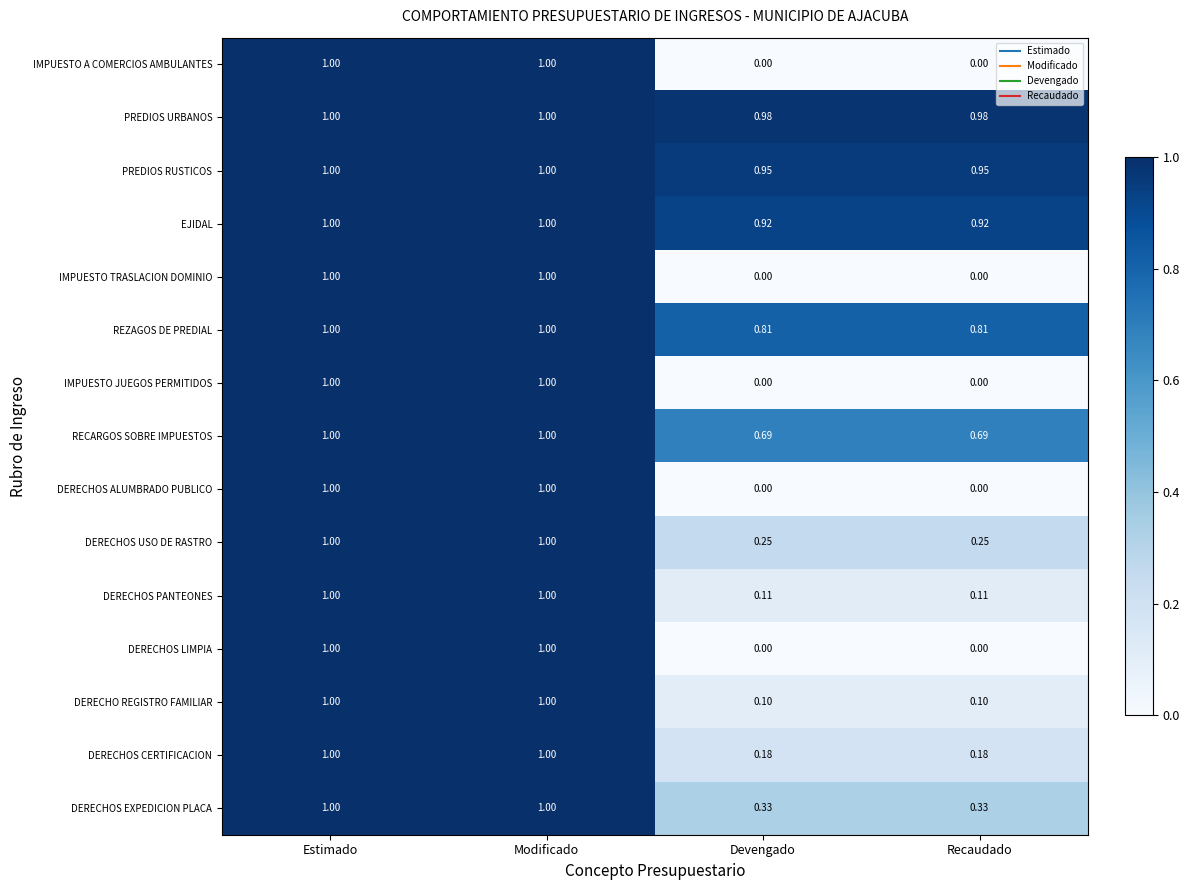

Which series has the largest total across all categories?

PREDIOS URBANOS